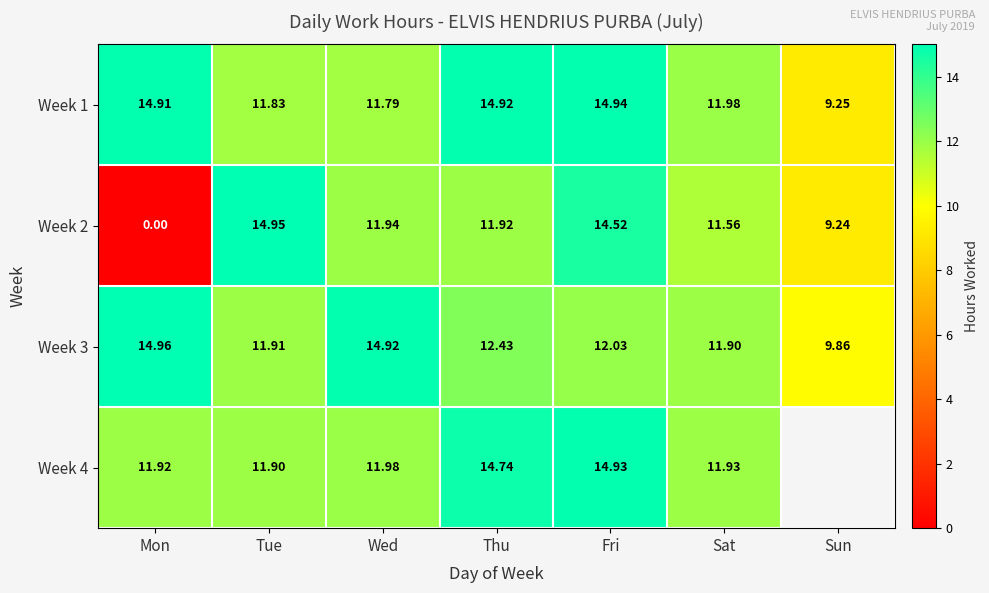

Between Mon and Sat, which series saw the biggest shift?

Week 2